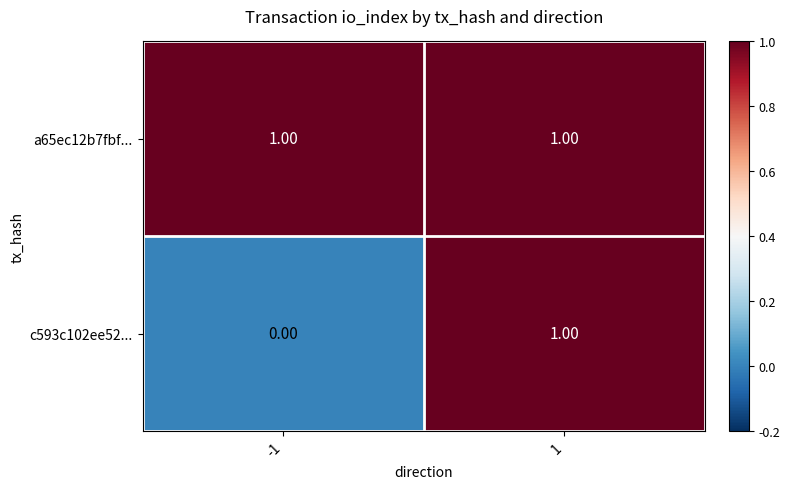

List the series in order of their overall mean, lowest first.

c593c102ee52..., a65ec12b7fbf...